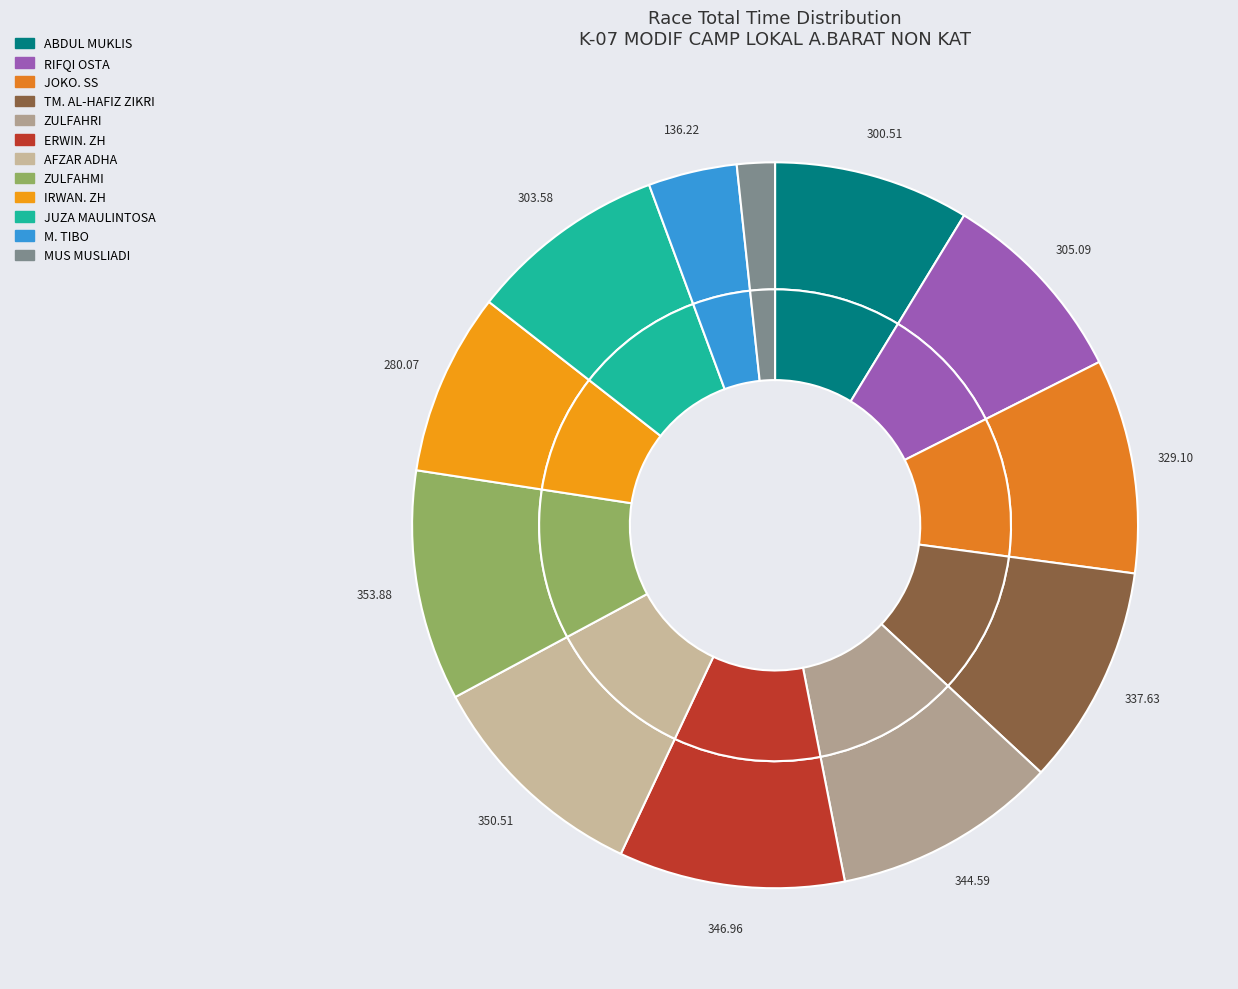

Is it true that 4 is 1% of the pie?

False